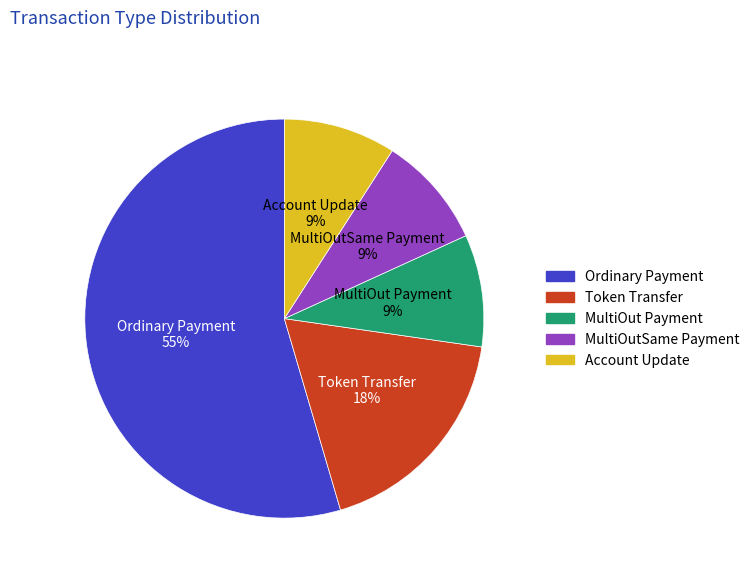

How many segments does this pie chart have?

5